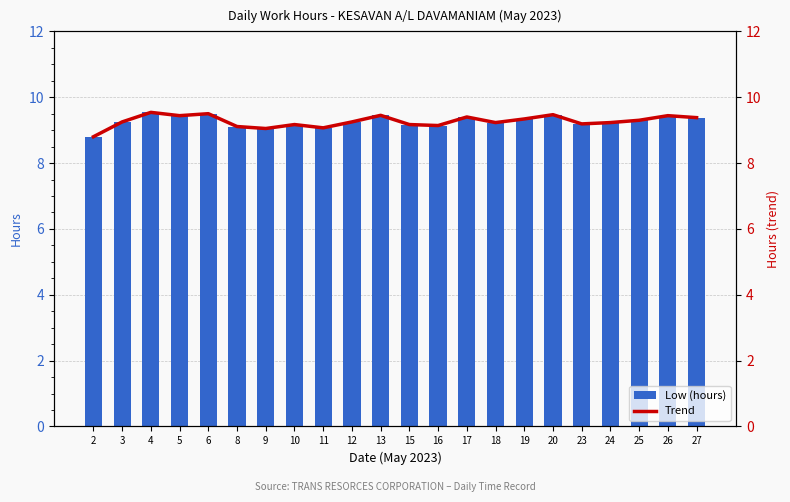

Is it true that Low (hours) equals 14.9 at 4?

False